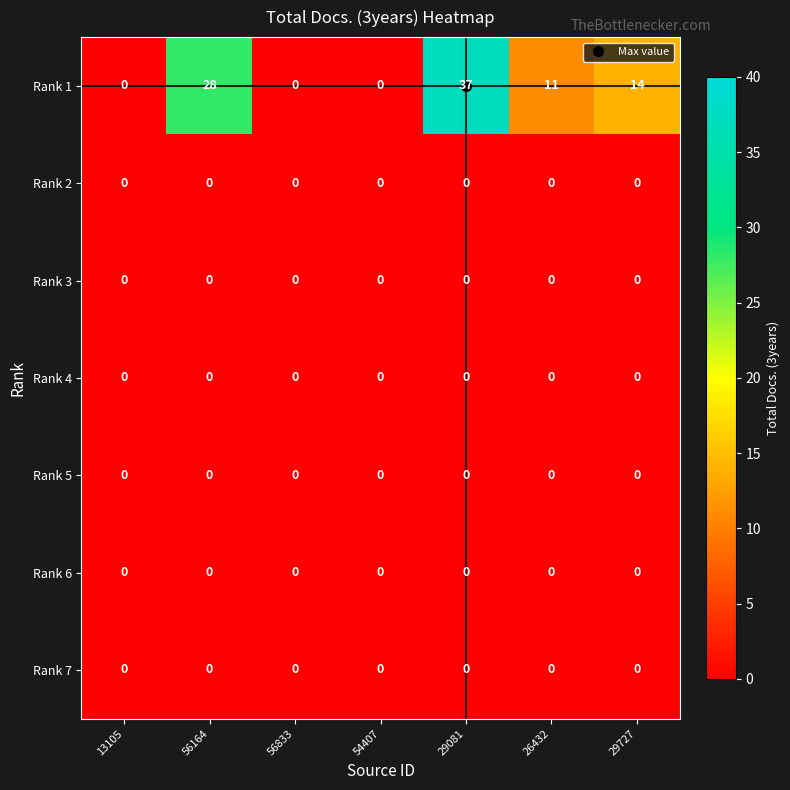

At how many categories does at least one series exceed 8?

4